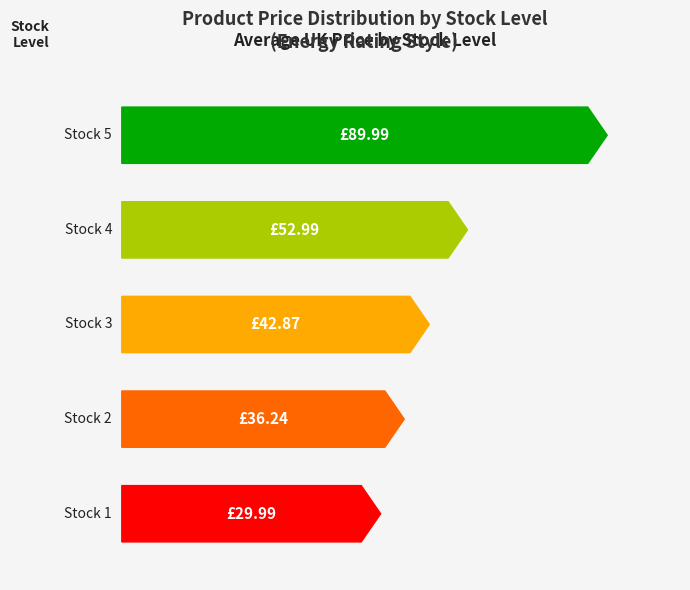

Rank the categories by value from lowest to highest.

1, 2, 3, 4, 5